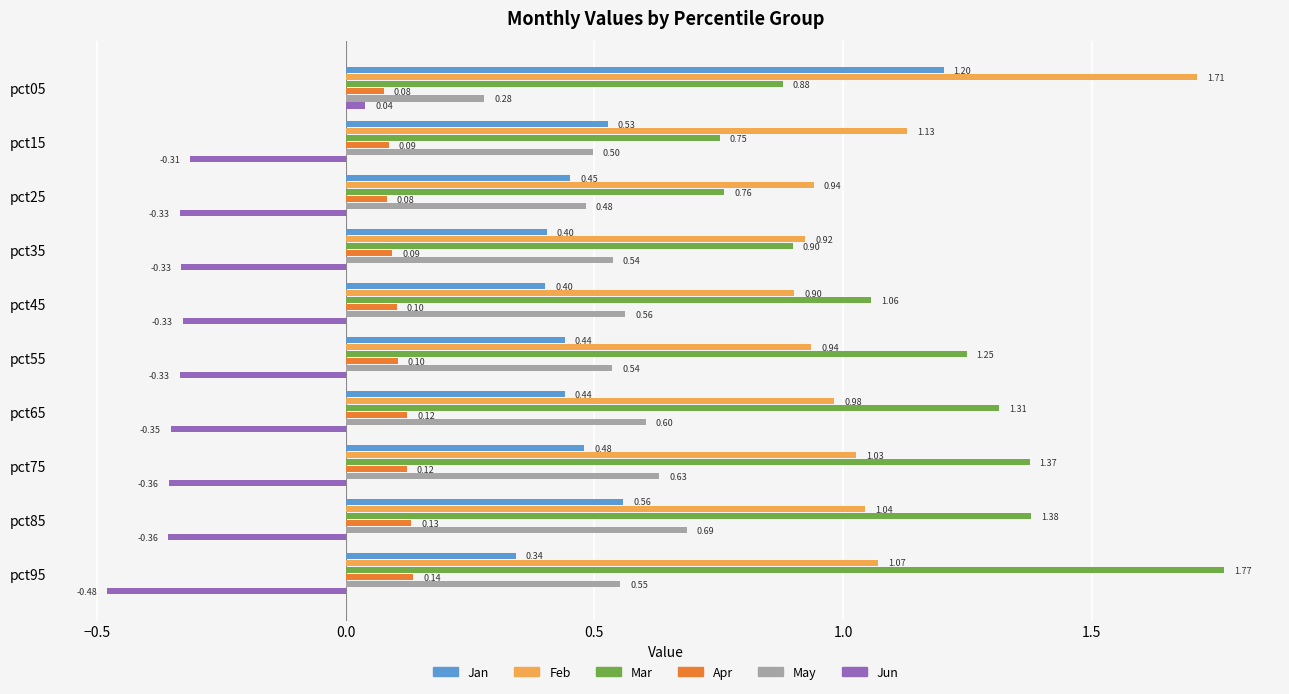

What is the total value across all series at pct15?

2.7